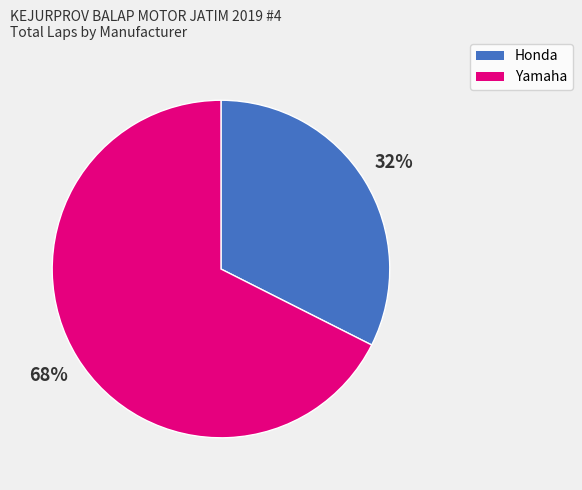

Is there a majority slice in this chart?

Yes